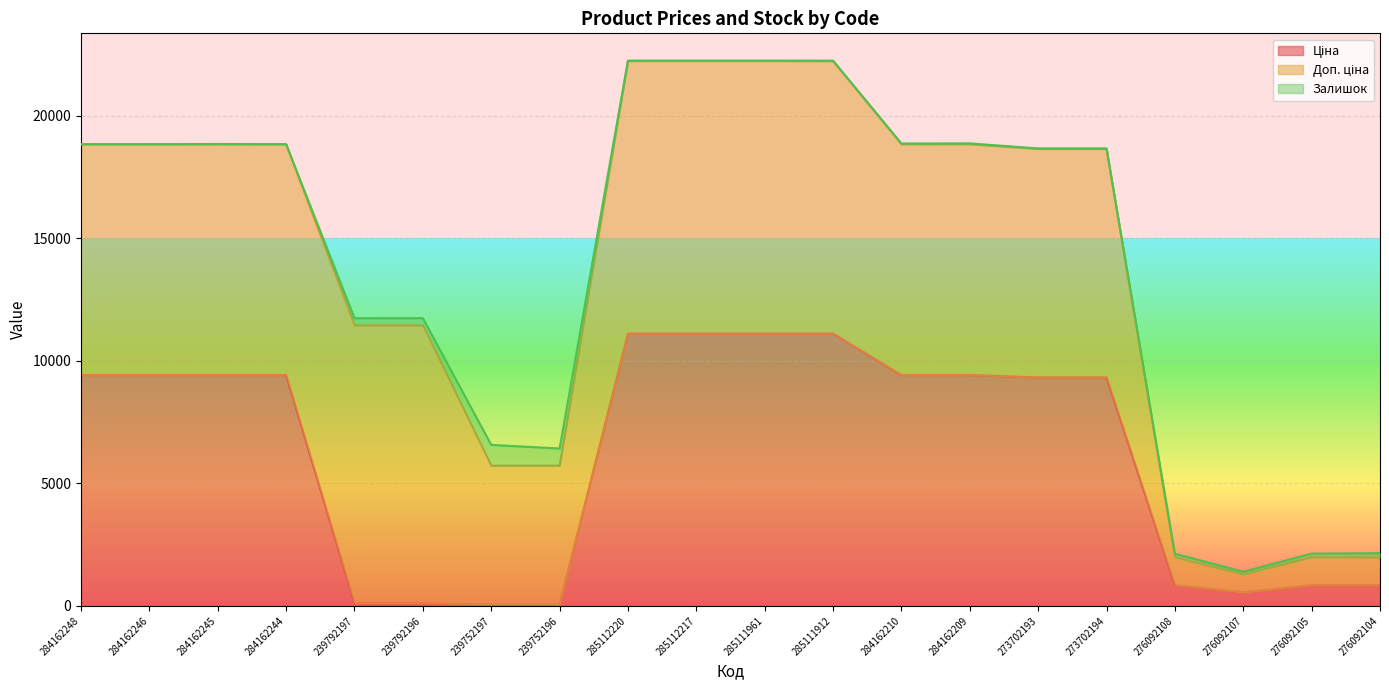

What position from the right is 273702194?

5